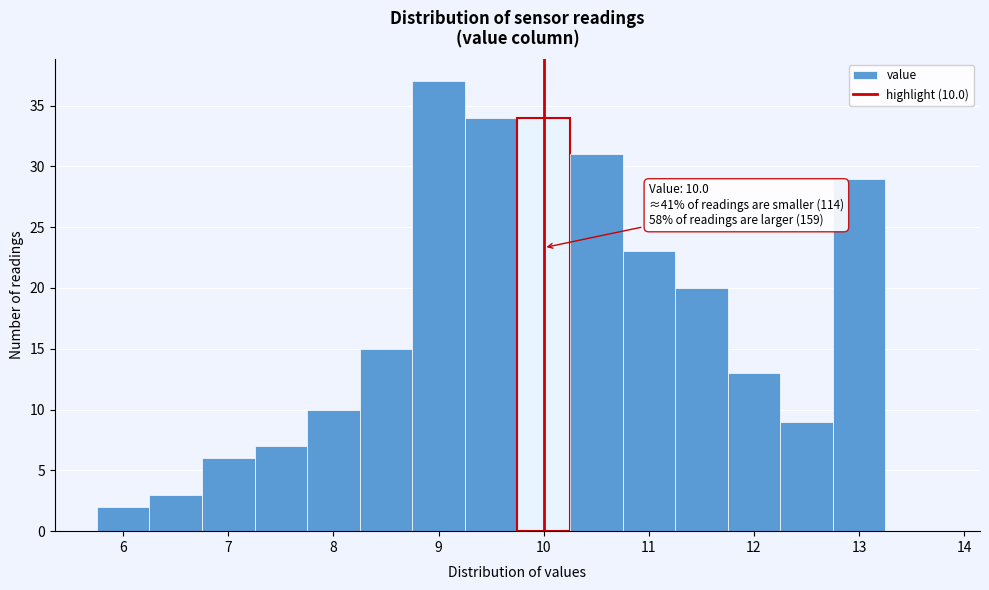

Which range on the x-axis has the tallest bar?

8.75 to 9.25